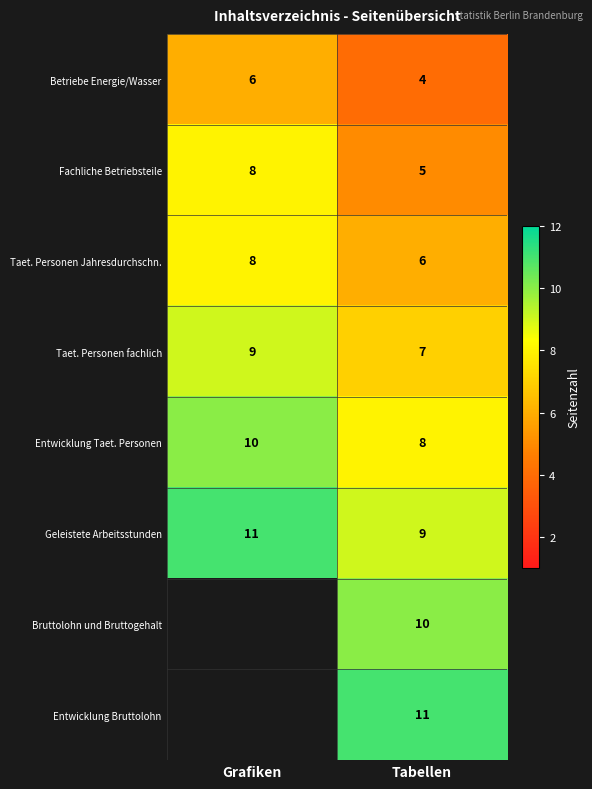

List the labels in order of Fachliche Betriebsteile value, largest first.

Grafiken, Tabellen